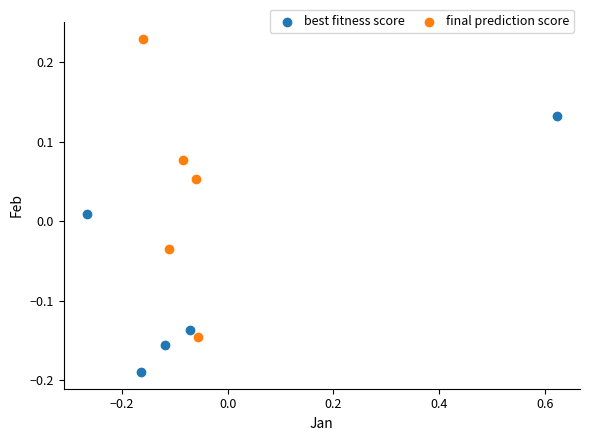

Which series has the largest Y range (max minus min)?

final prediction score